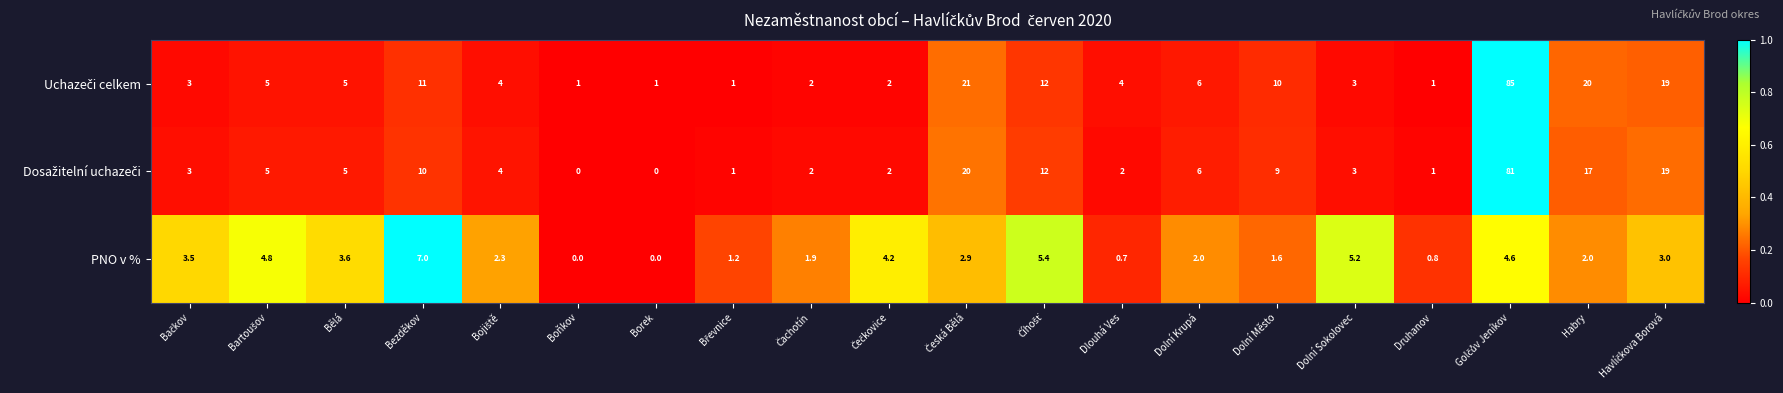

What is the approximate value of PNO v % at Dlouhá Ves?

0.7